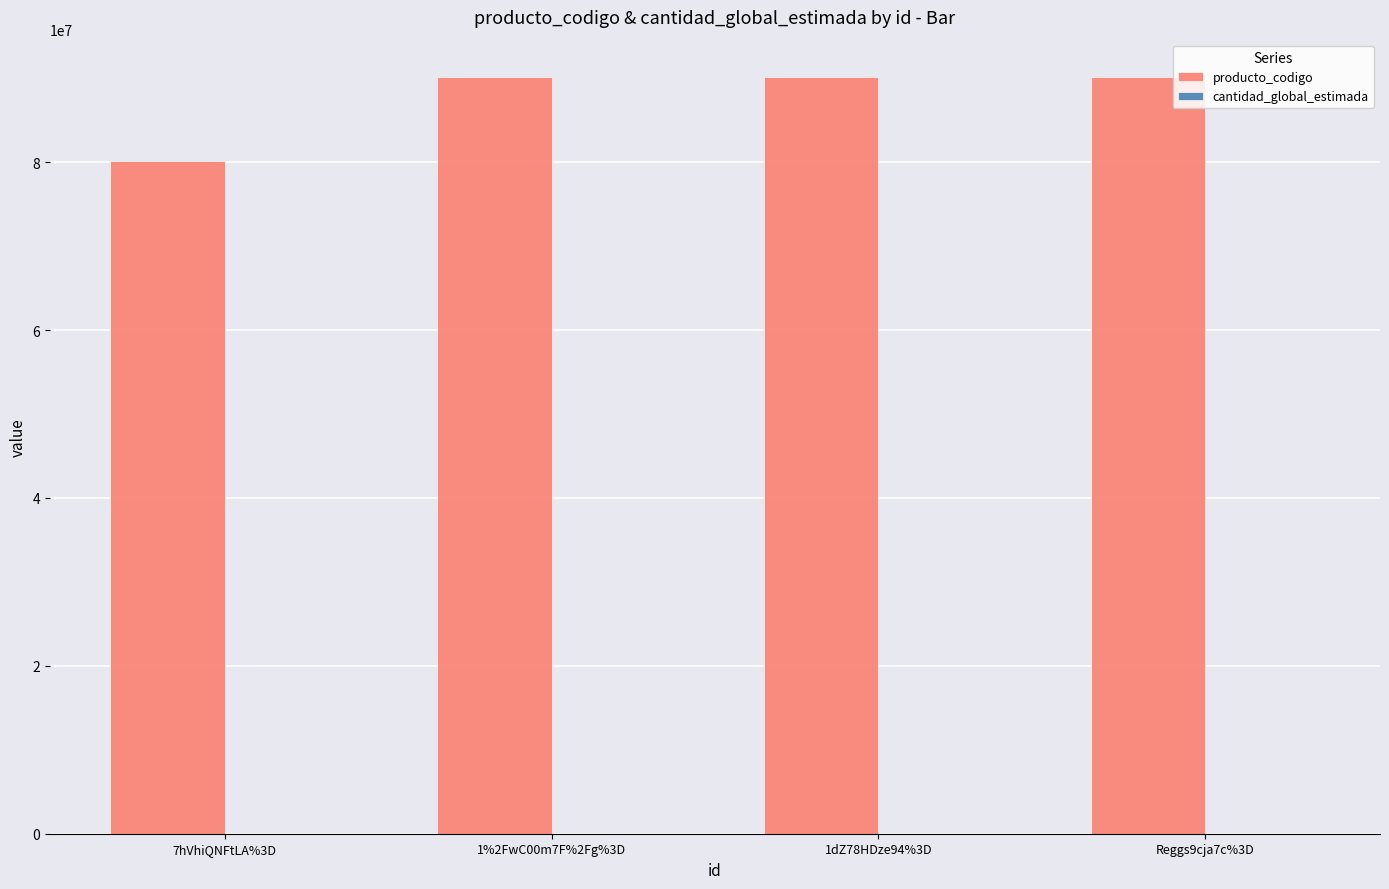

The value of producto_codigo at Reggs9cja7c%3D is 90101603. True or false?

True